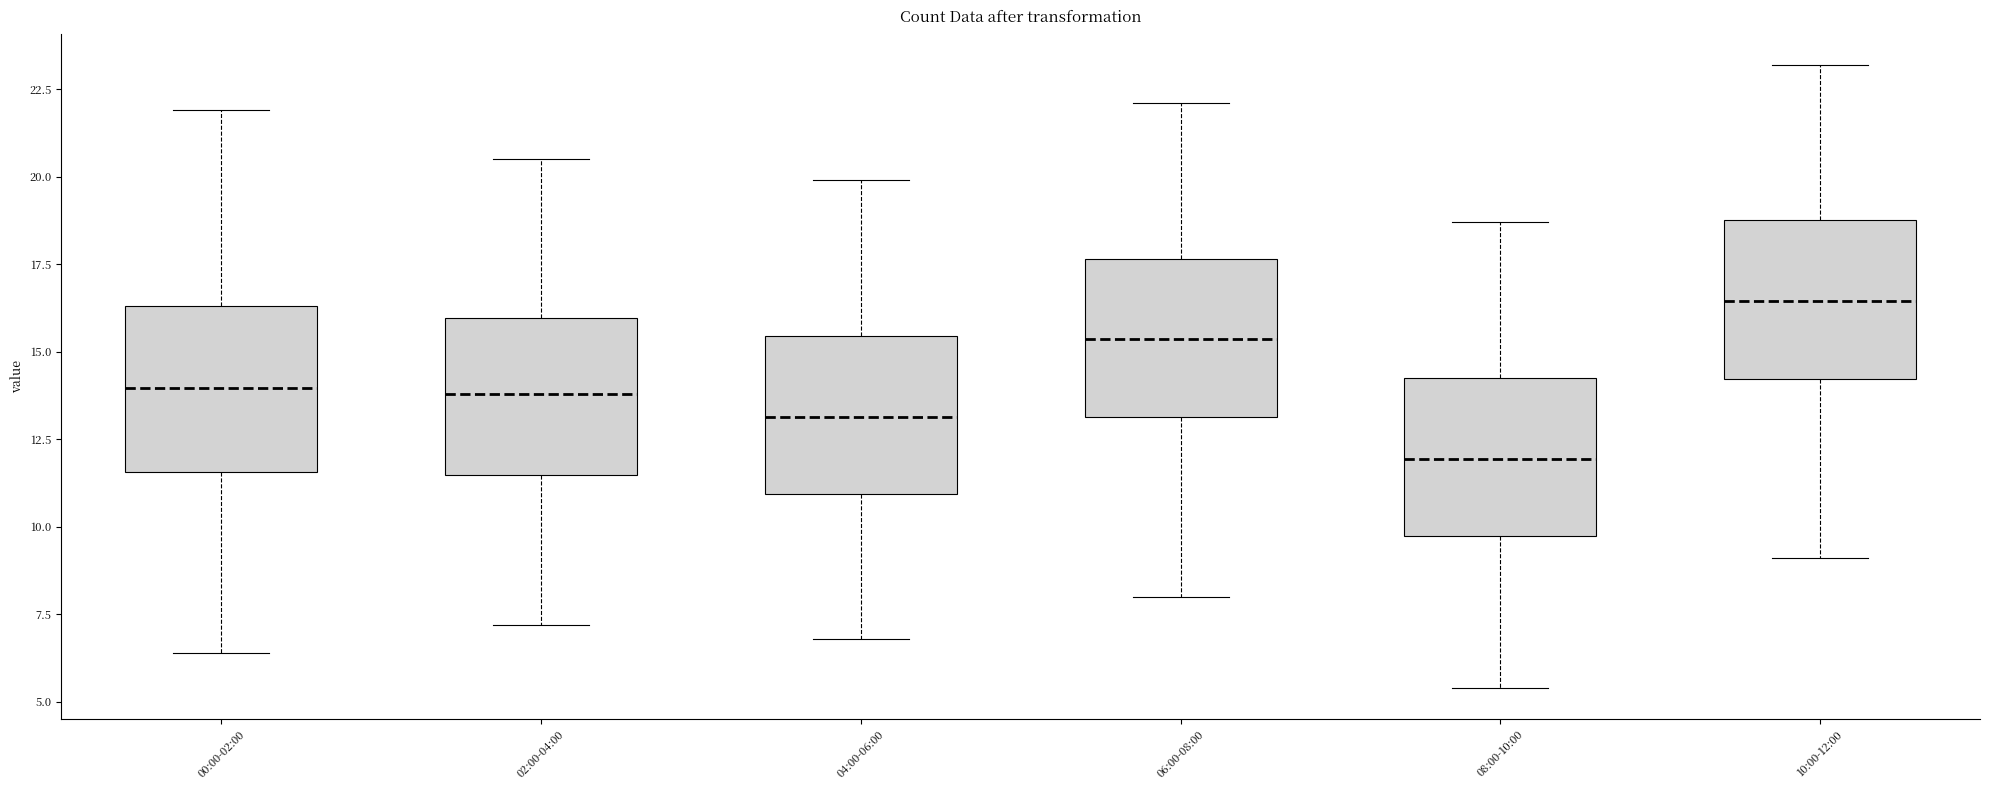

Which box has the highest median line?

10:00-12:00